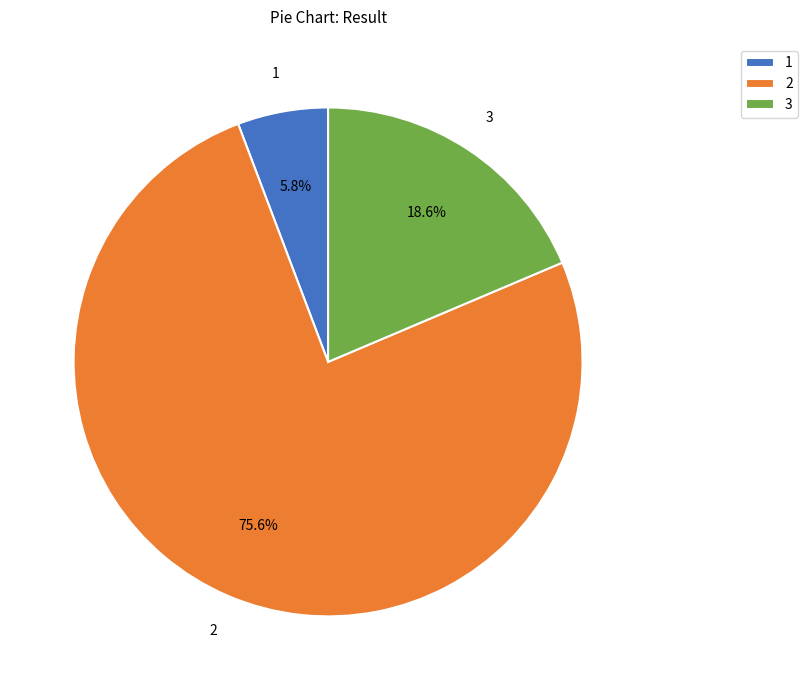

To the nearest percent, what portion does 3 represent?

19%